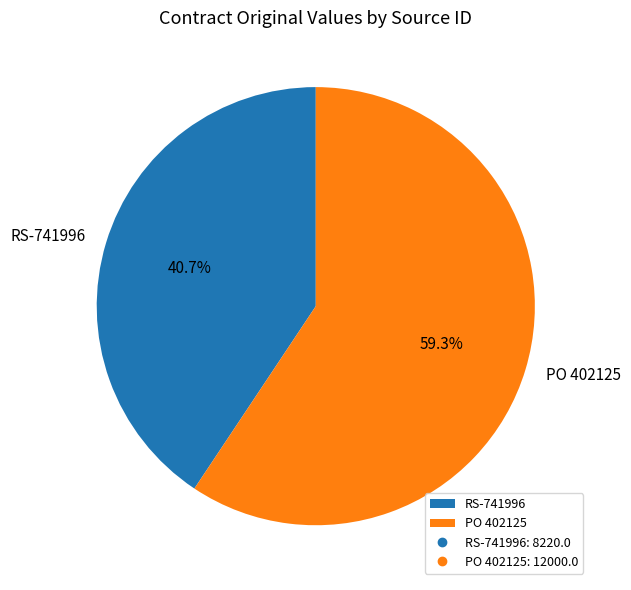

To the nearest percent, what is the difference between the largest and smallest slice percentages?

19%